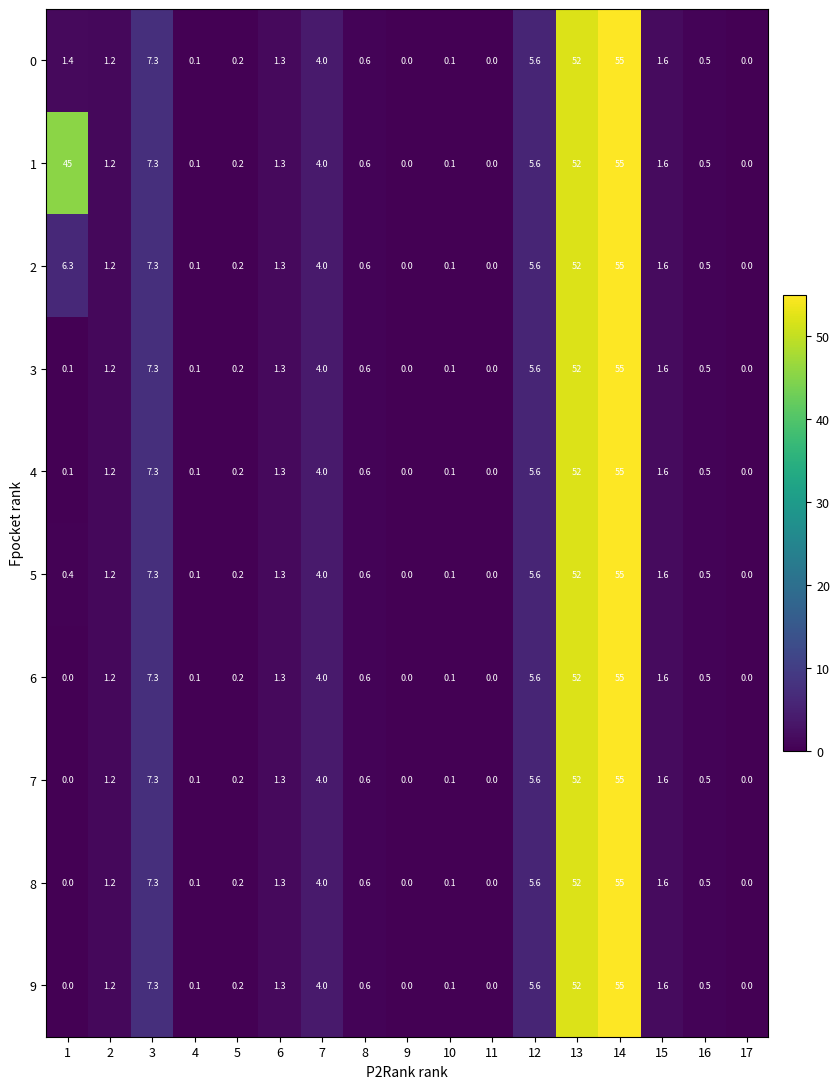

Which series changed the most between 1 and 7?

1